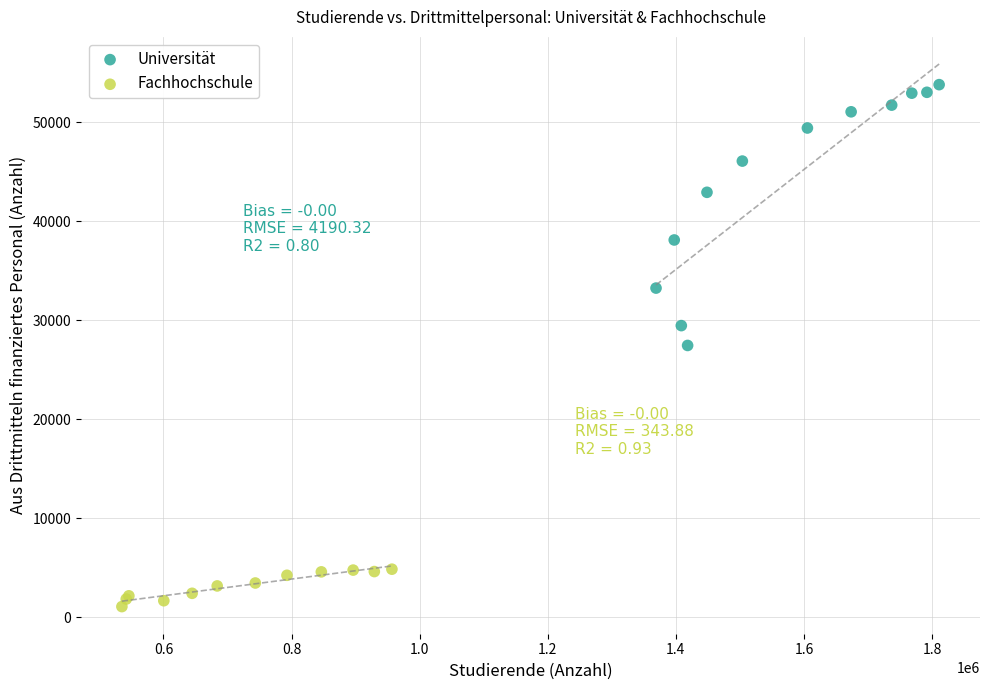

Which series contains the highest Y value?

Universität